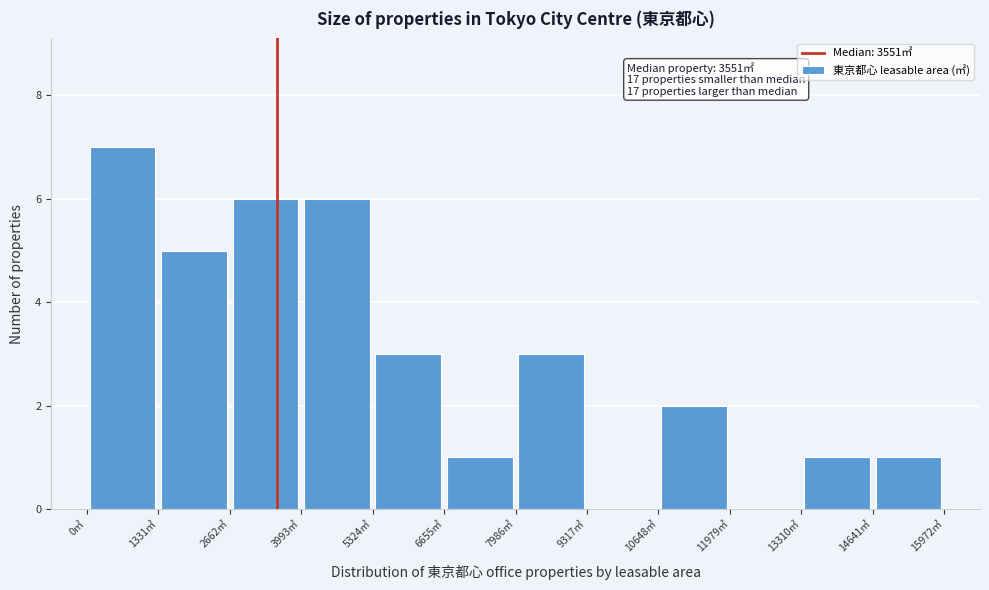

Which range on the x-axis has the tallest bar?

0 to 1400